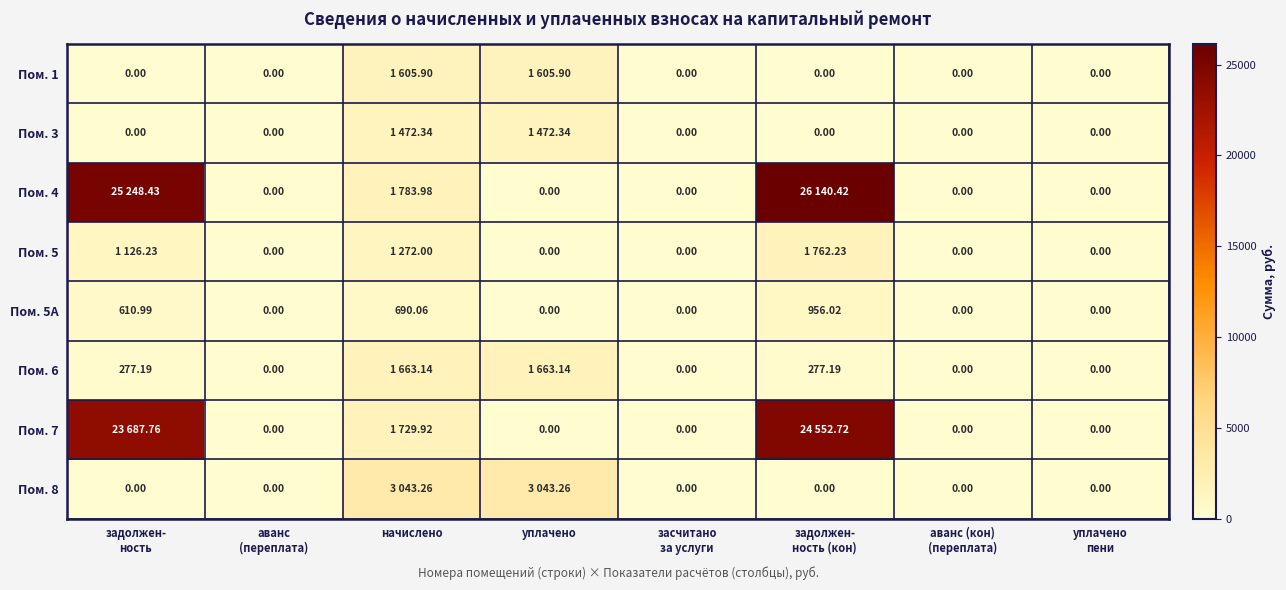

What is the sum of the Пом. 7 values at засчитано за услуги and задолжен- ность (кон)?

24552.7